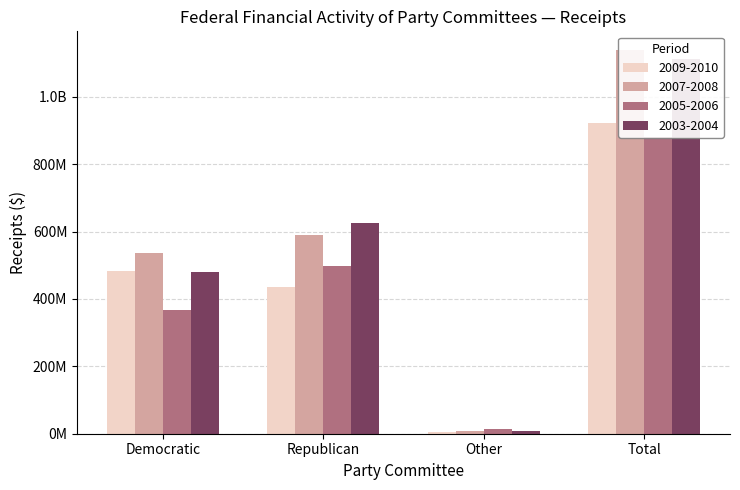

Is it true that 2007-2008 equals 8852897.2 at Other?

True